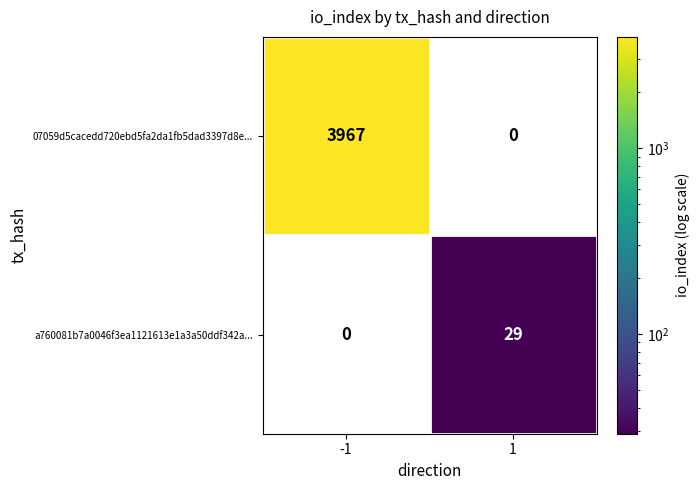

Read the a760081b7a0046f3ea1121613e1a3a50ddf342a... value at 1.

29